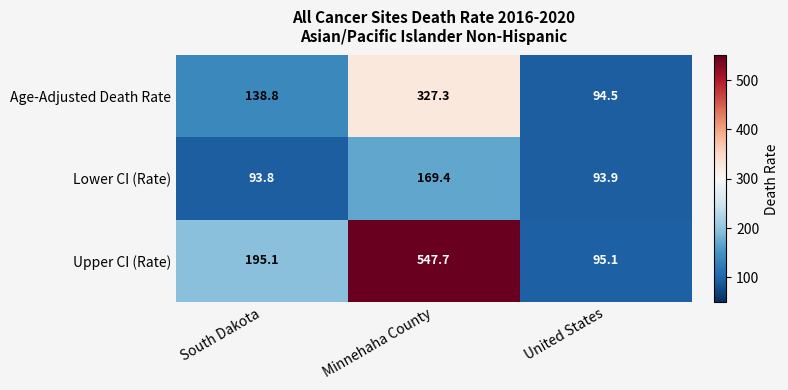

List the series in order of their peak value, highest first.

Upper CI (Rate), Age-Adjusted Death Rate, Lower CI (Rate)